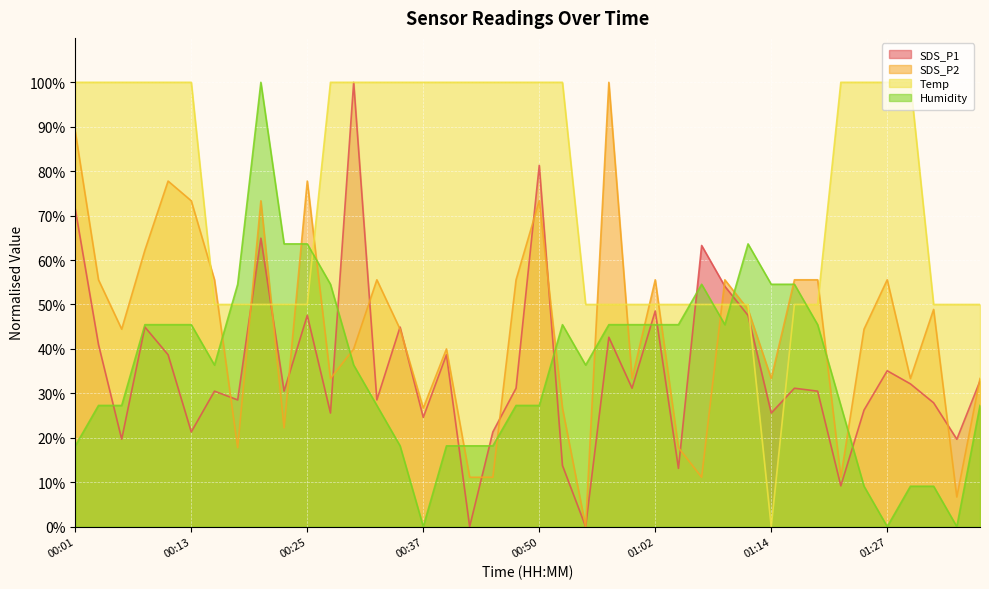

How many intersections are there between SDS_P2 and Temp?

14